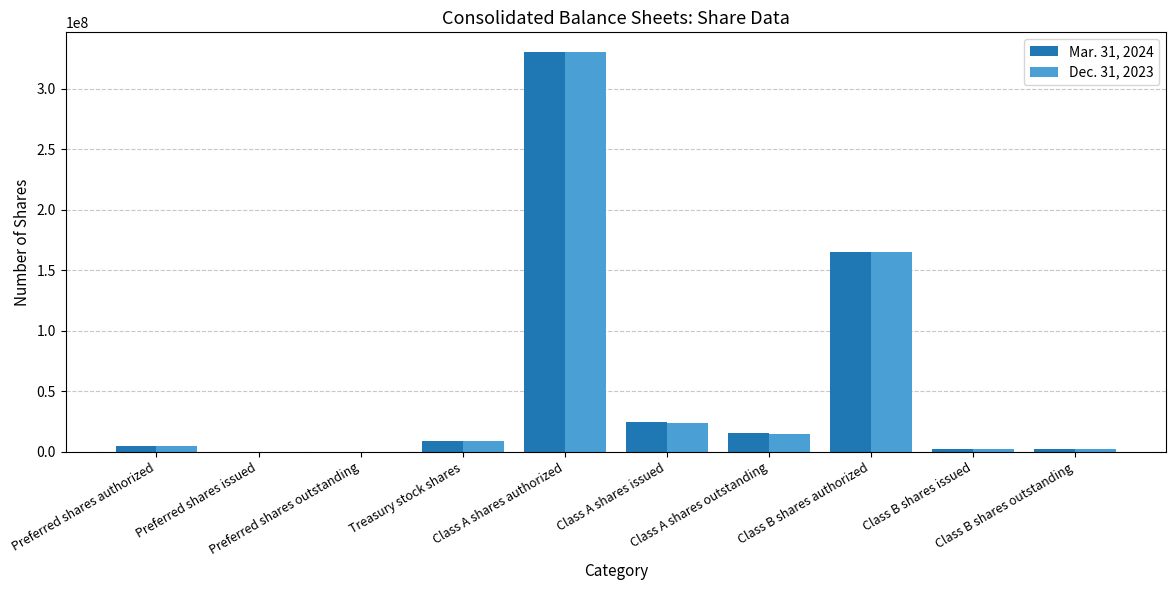

What is the greatest value displayed?

330000000